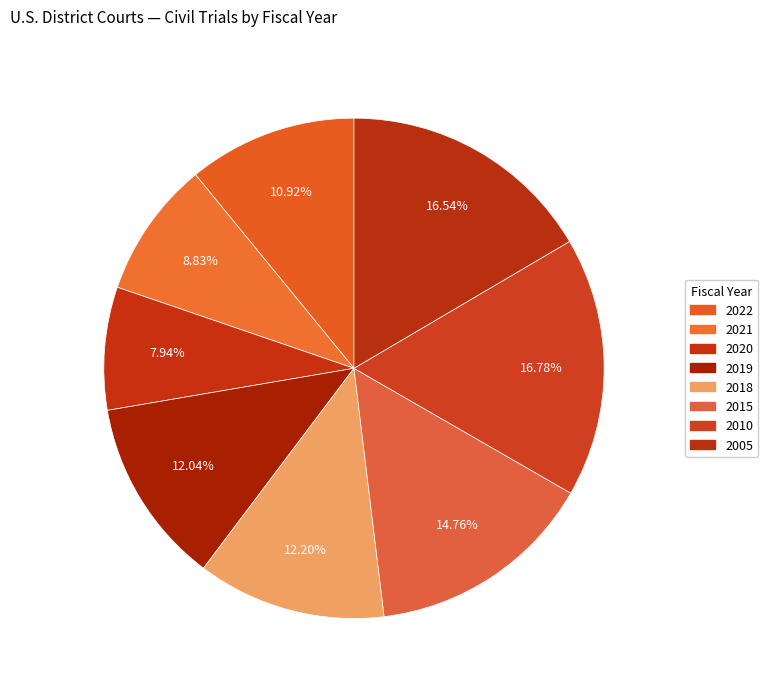

Does 2019 account for over 50% of the chart?

No